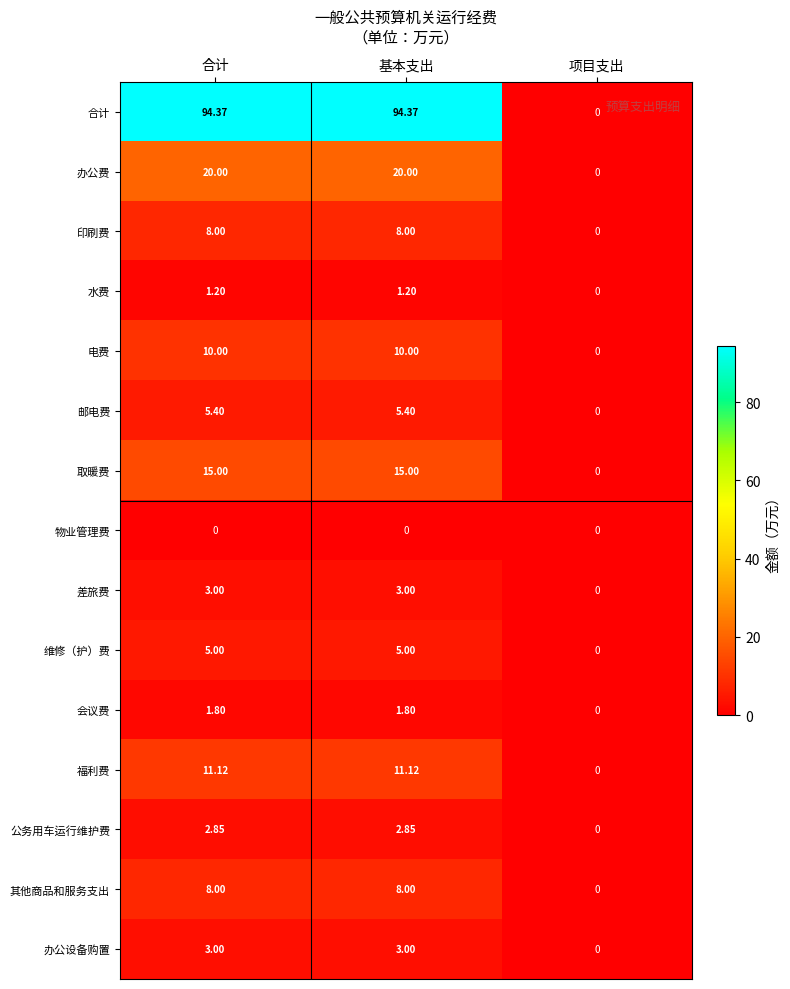

Which series has the largest total across all categories?

合计